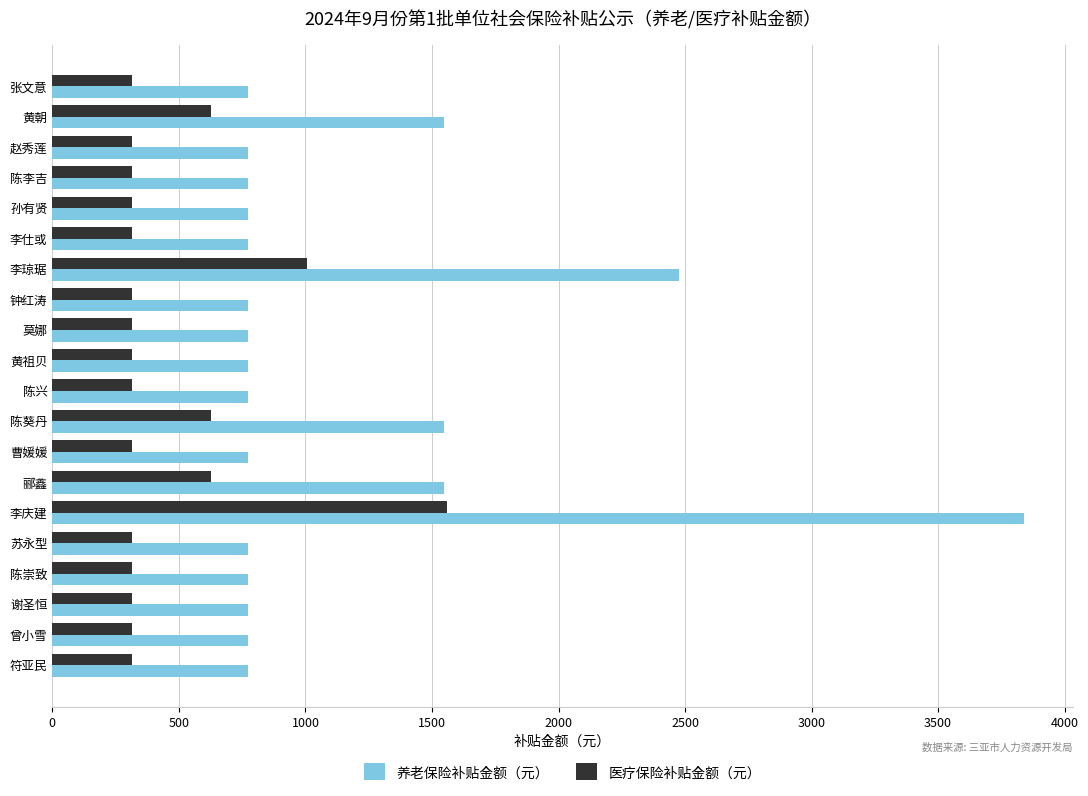

Rank the series by their average value, from lowest to highest.

医疗保险补贴金额（元）, 养老保险补贴金额（元）